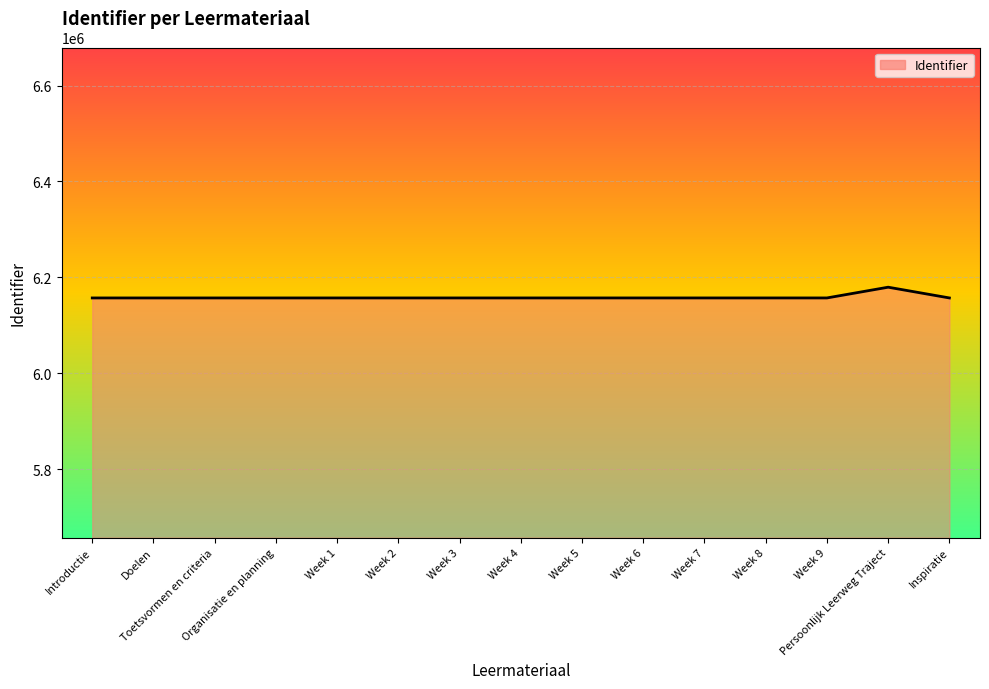

What is the difference between the maximum and minimum values?

22436